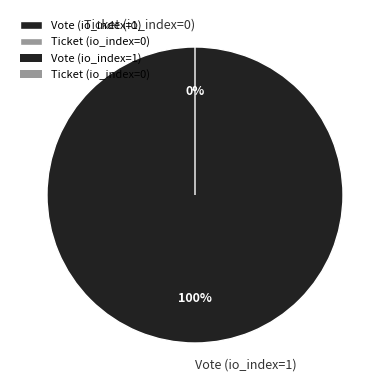

To the nearest percent, what is the average slice percentage?

50%